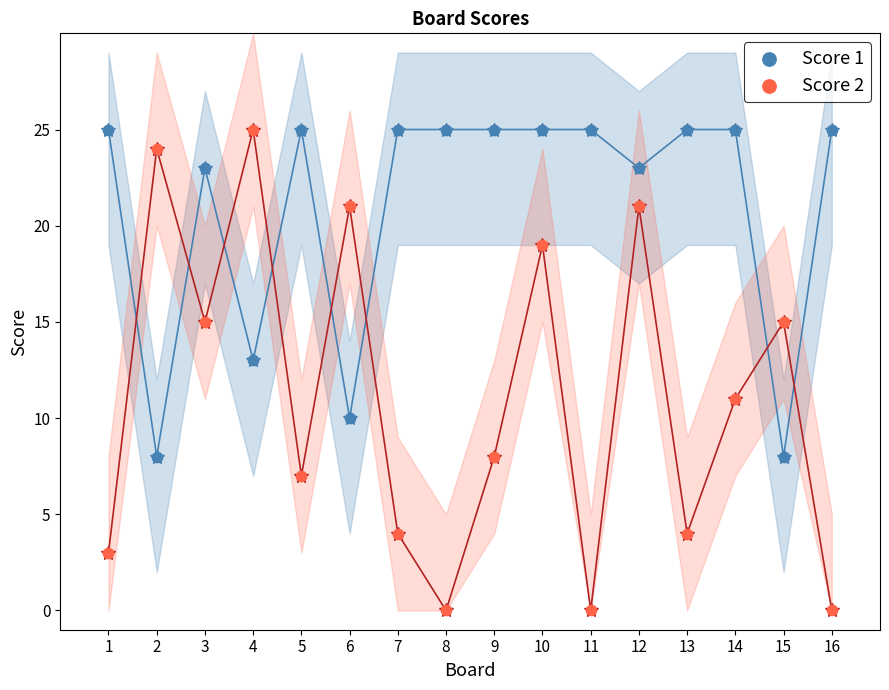

Which series has the largest Y range (max minus min)?

Score 2